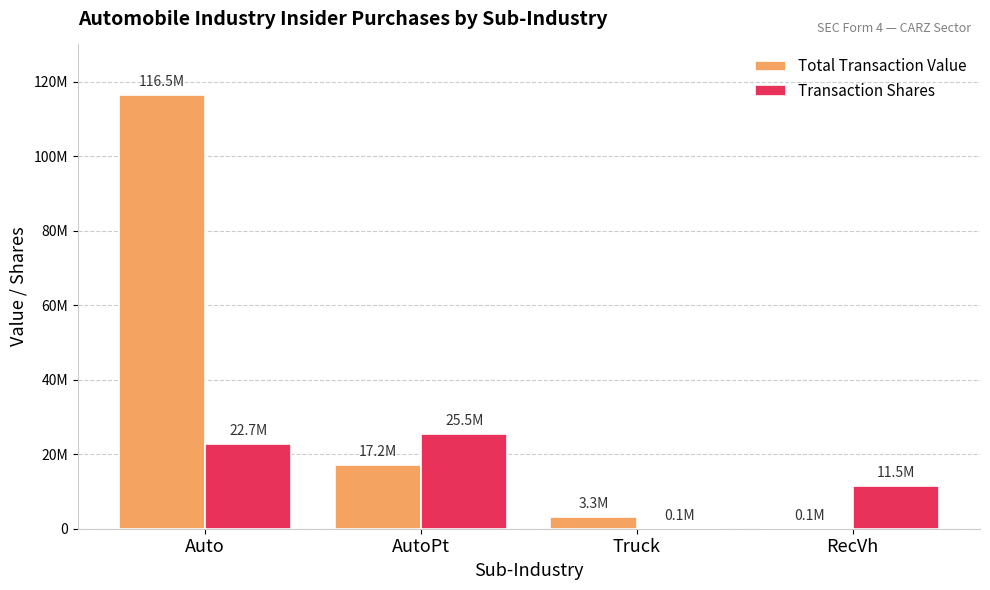

What are all the series names shown in the legend?

Total Transaction Value, Transaction Shares